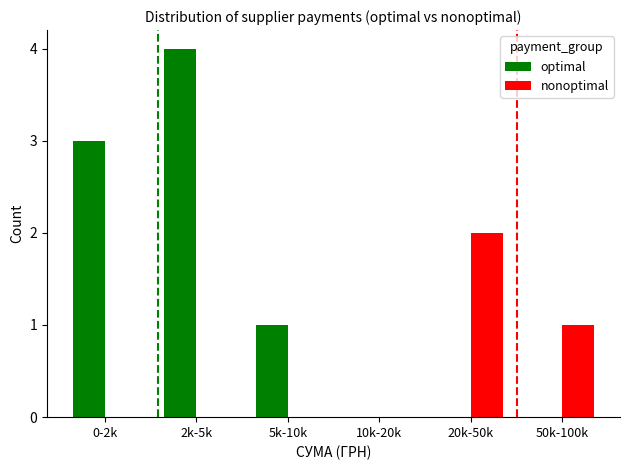

Which series changed the most between 5k-10k and 10k-20k?

optimal